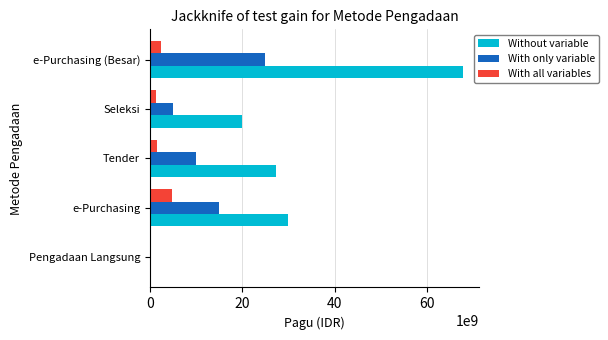

Read the With only variable value at Tender.

9916600000